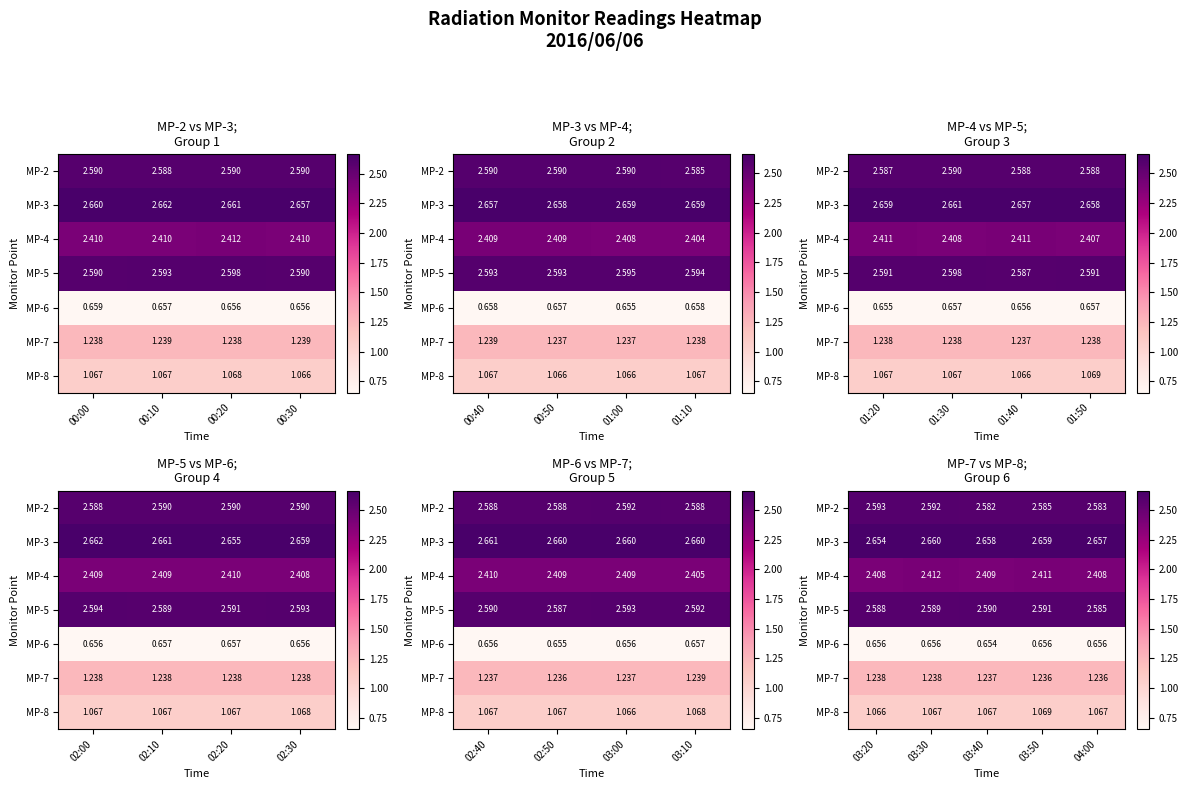

At how many categories does at least one series exceed 2?

5